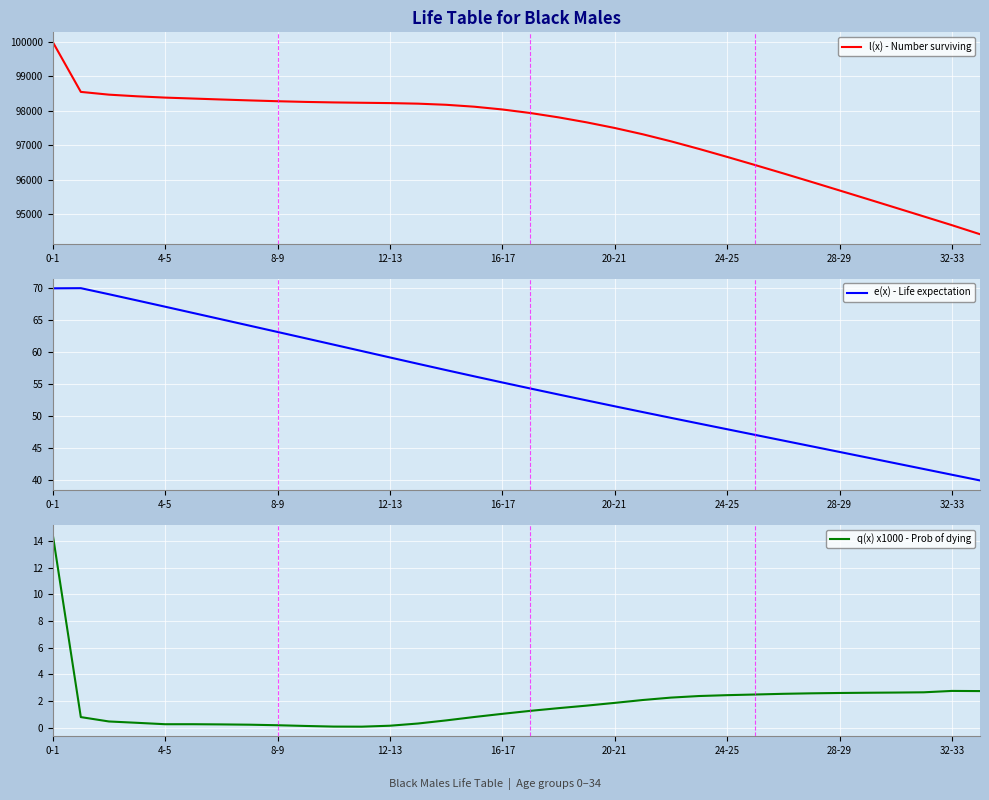

What is the lowest value of the l(x) - Number surviving series?

94426.7